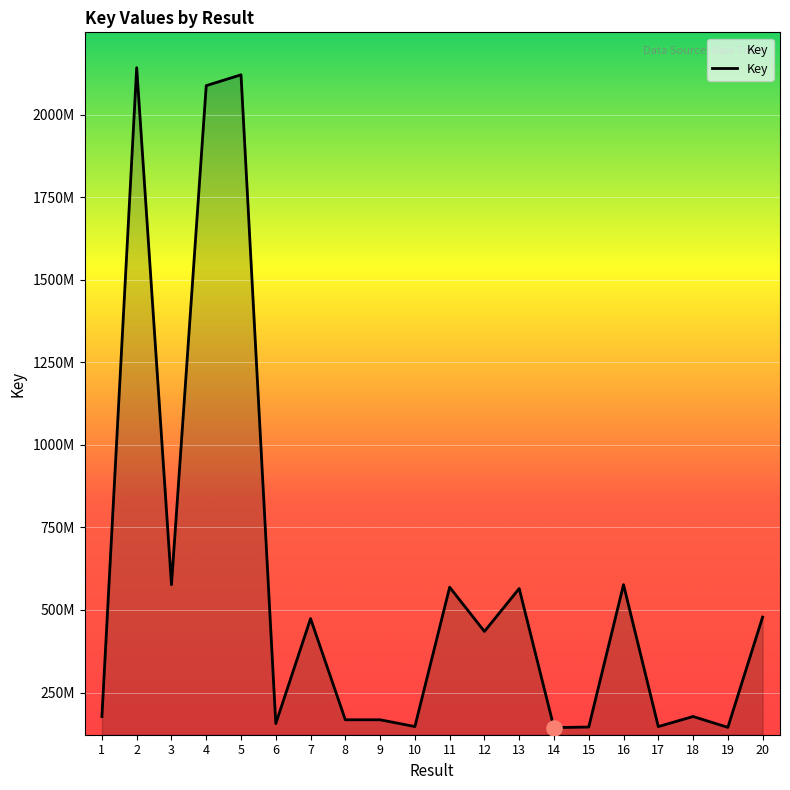

Which has a higher value, 19 or 9?

9